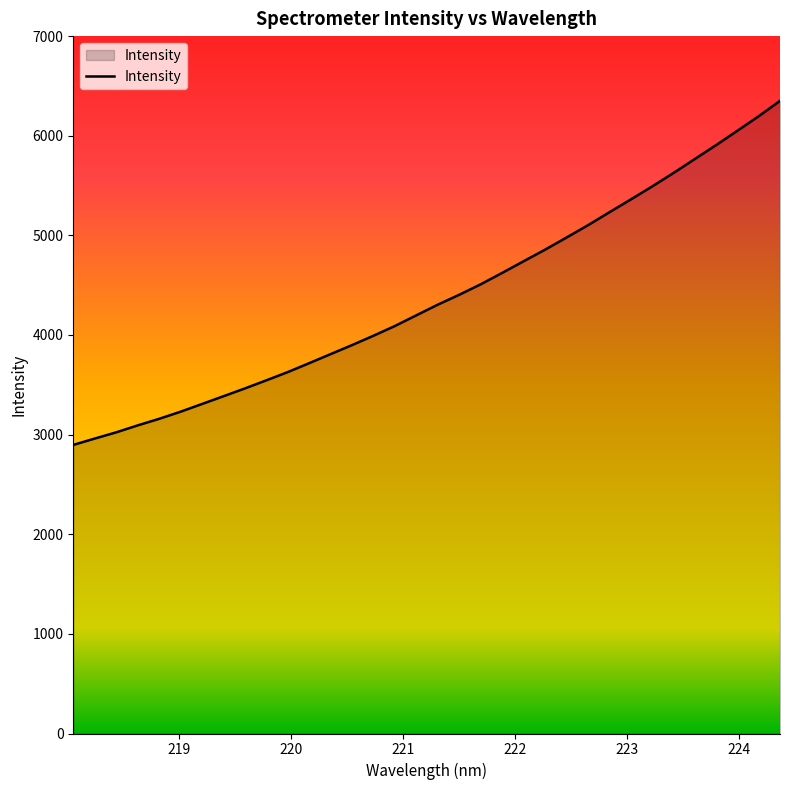

What is the smallest value displayed?

2896.9